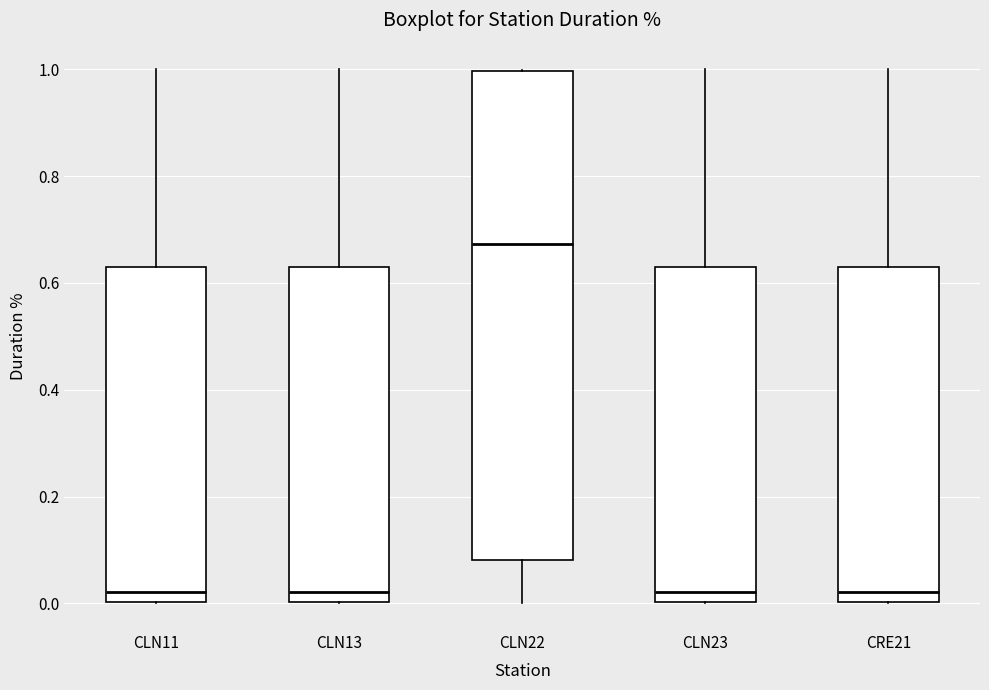

Where does the median line of the box for CLN22 sit on the y-axis? The values are not printed on the chart, so give them approximately, as read against the axis.

0.68